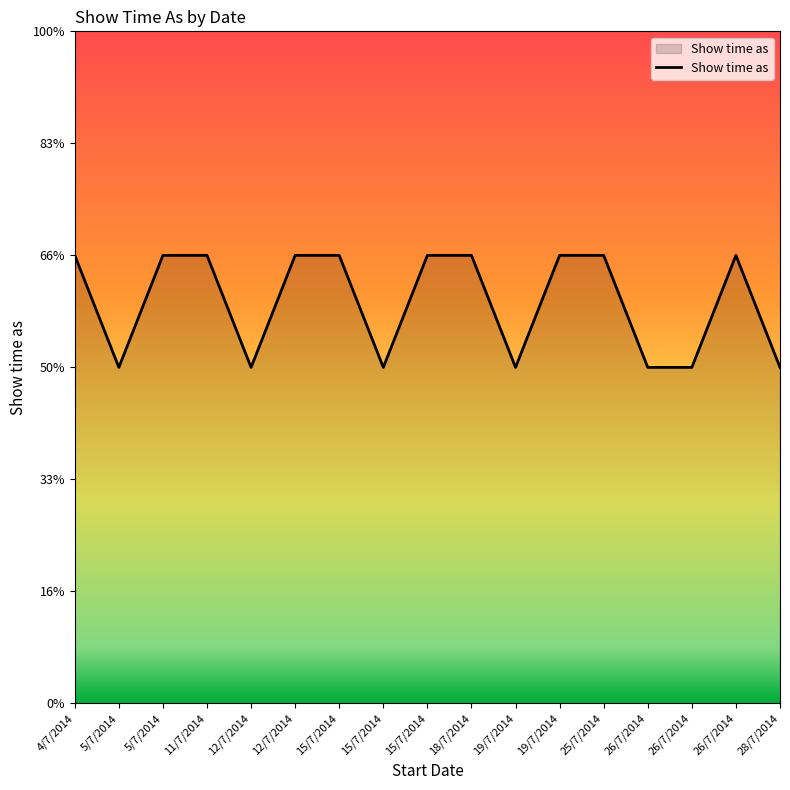

True or false: the data has more than 2 interior local peaks.

False